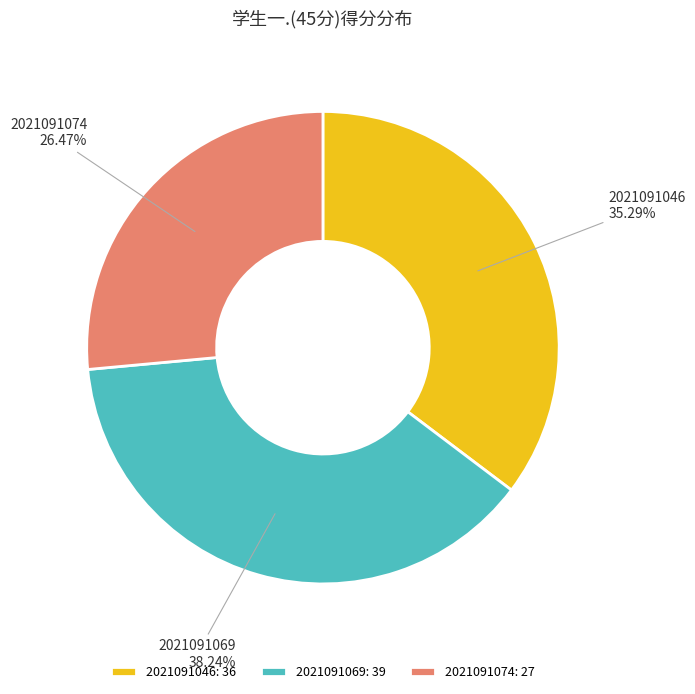

Which slice is the smallest?

2021091074